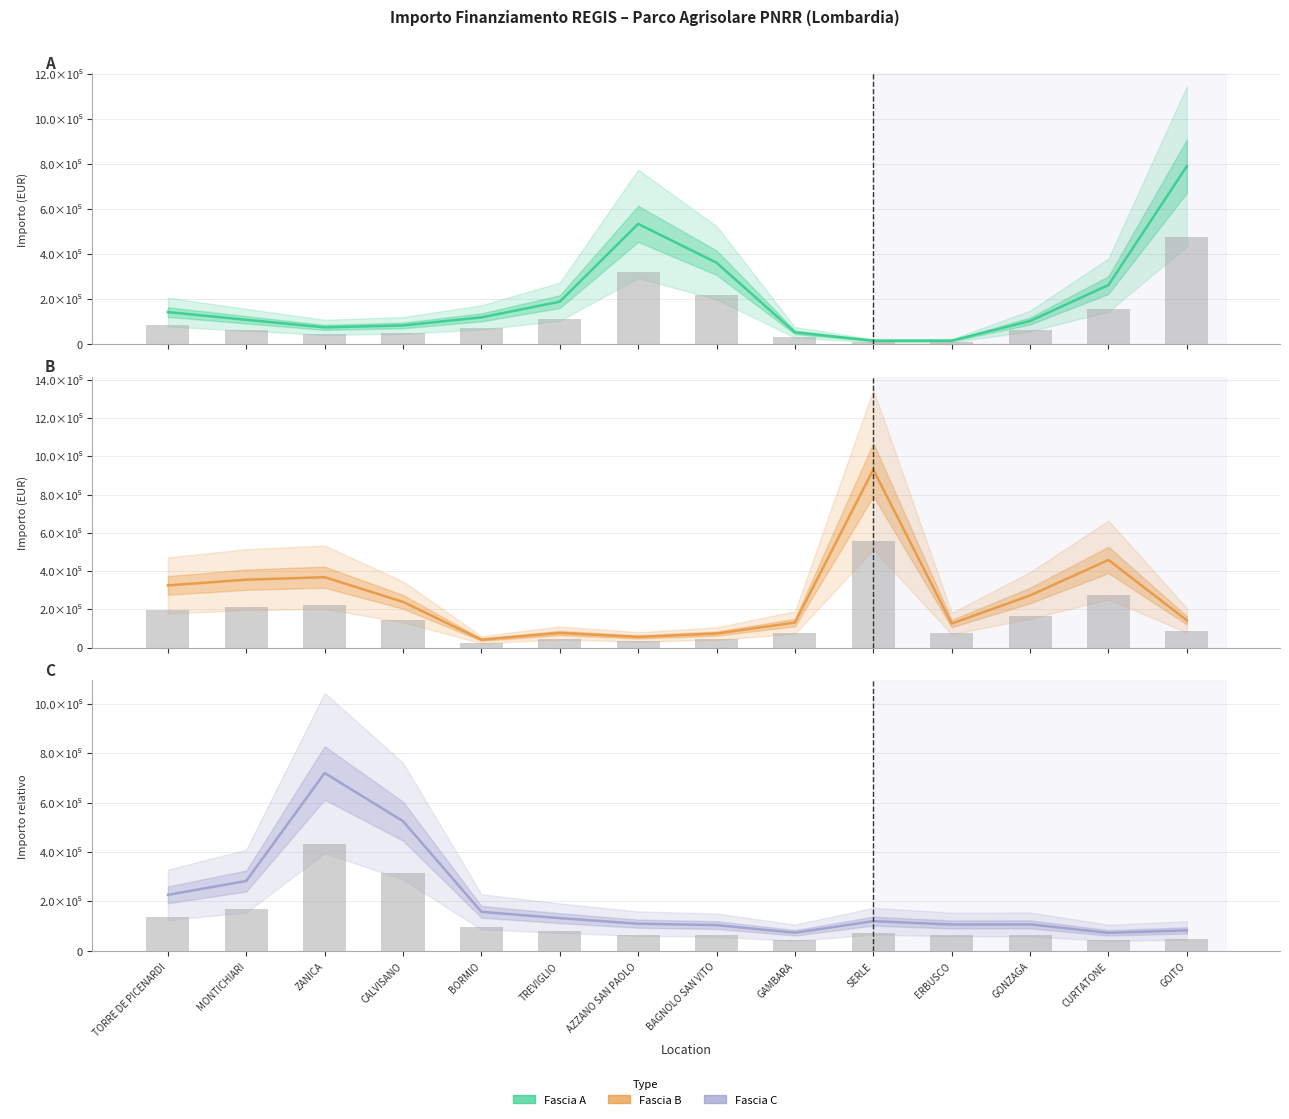

What is the difference between the maximum and minimum values in the Fascia B series?

889677.5